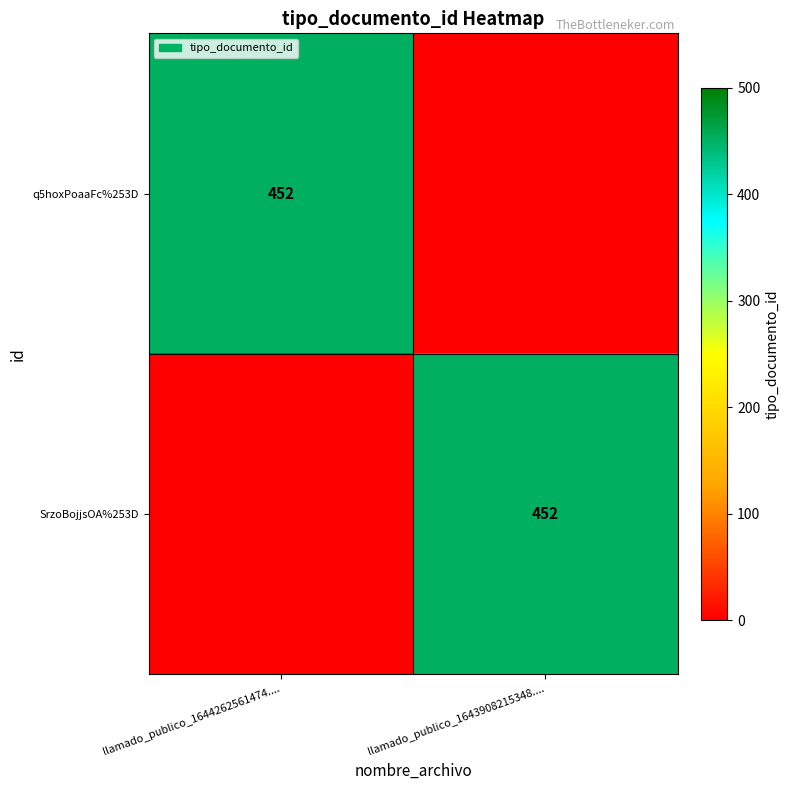

True or false: SrzoBojjsOA%253D has a value of 204 at llamado_publico_1643908215348.....

False